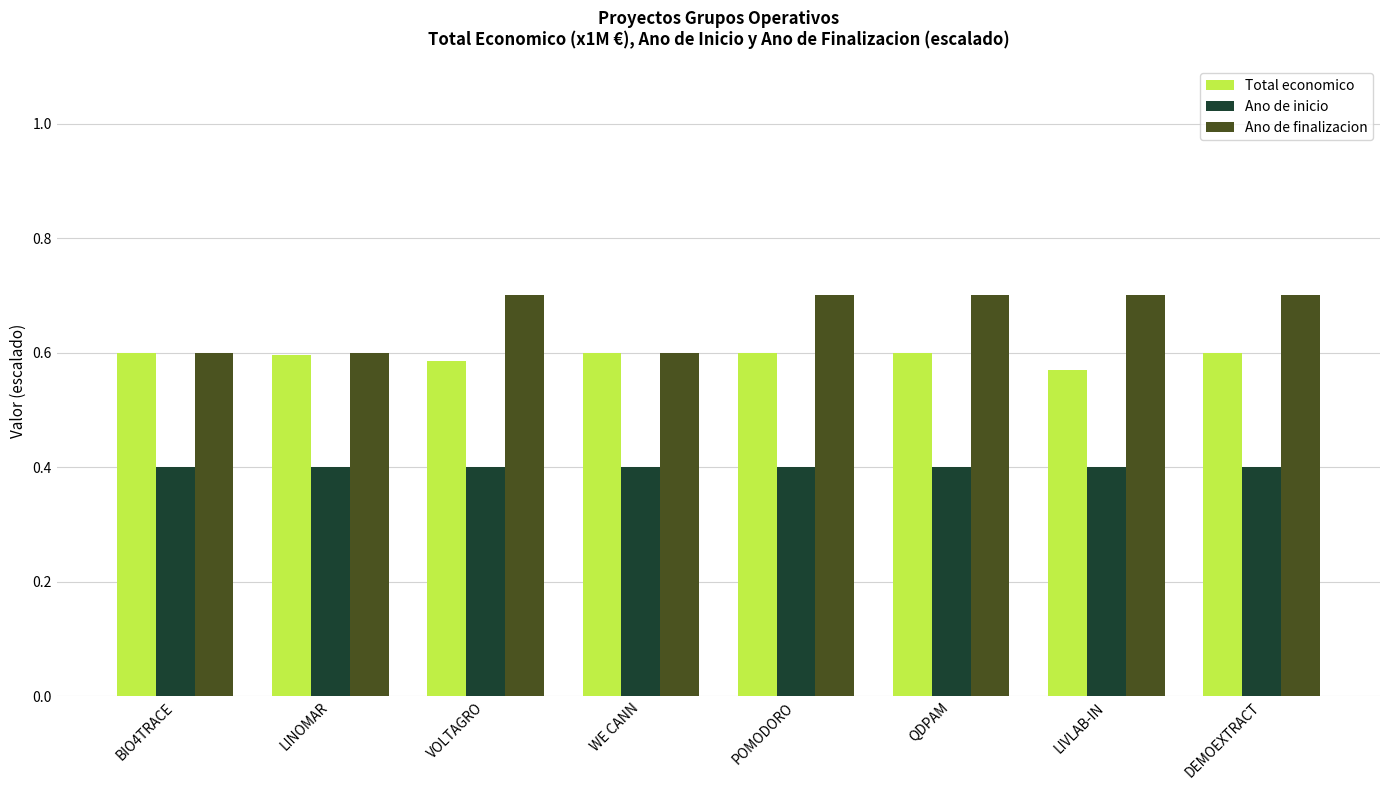

Where is Total economico nearest to the value 0?

LIVLAB-IN